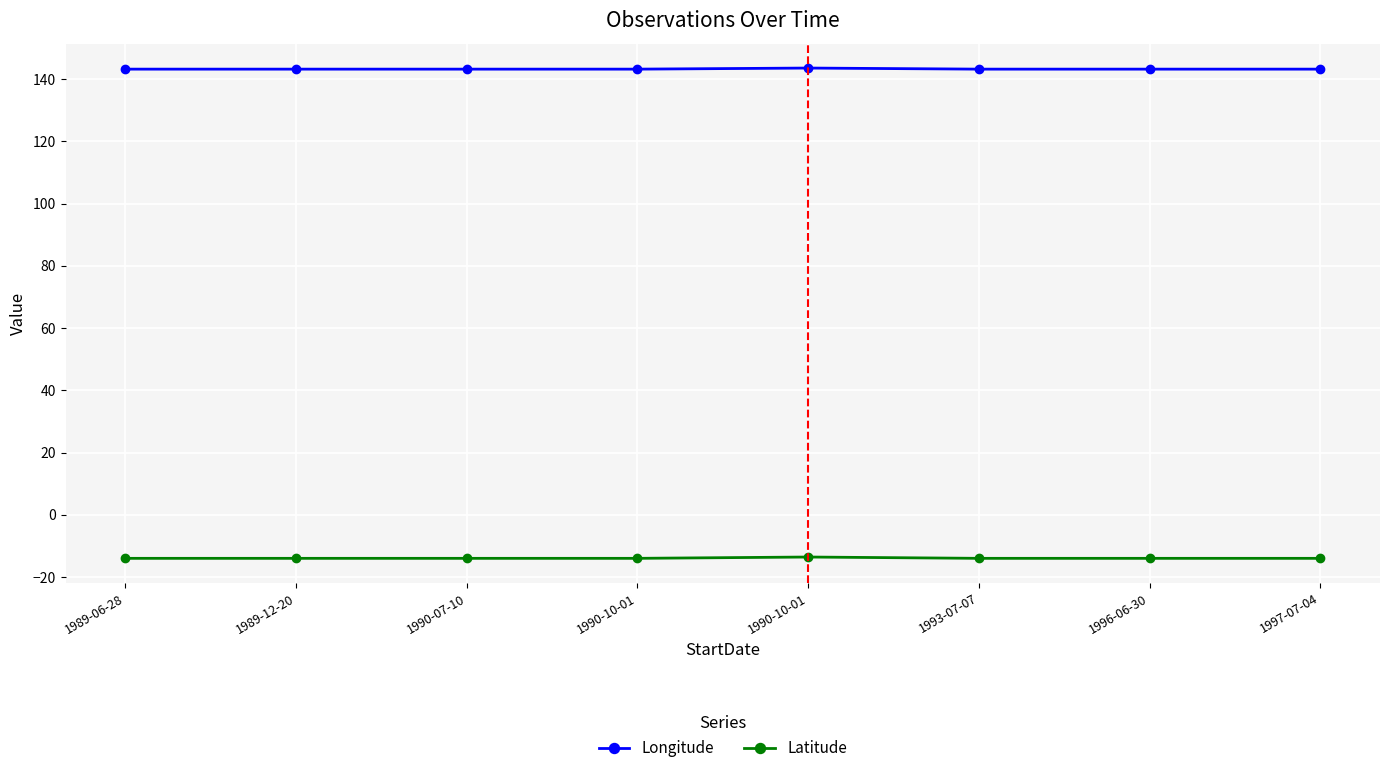

What is the highest value of the Longitude series?

143.5